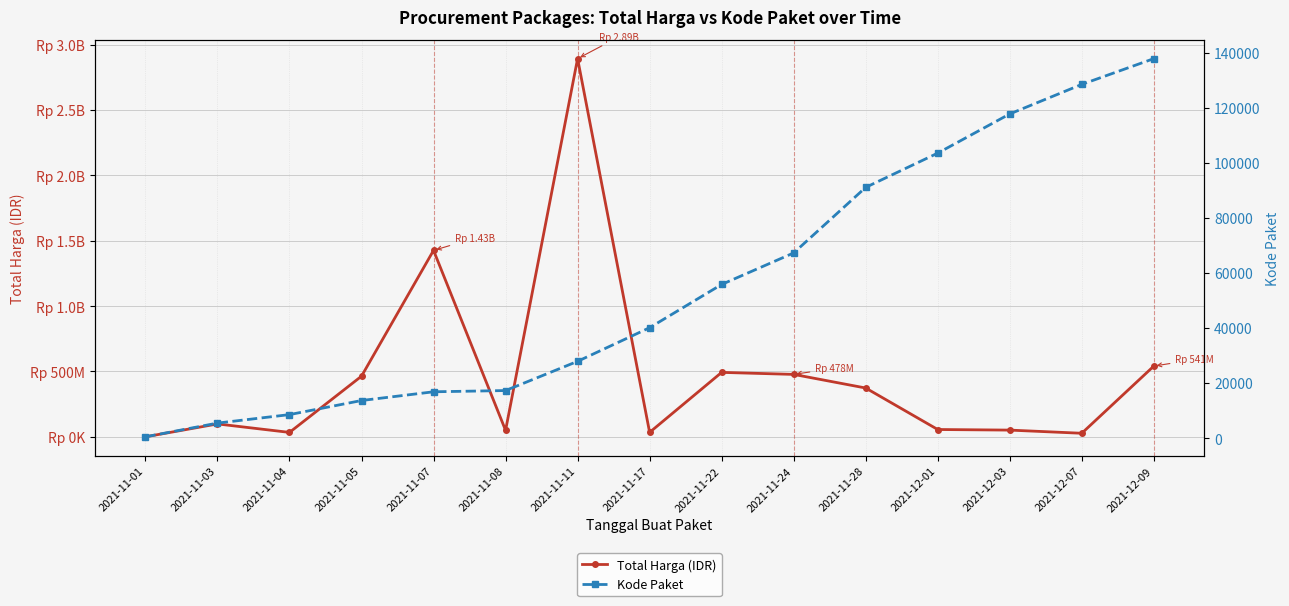

Rank the series at 2021-11-01 from highest to lowest value.

Total Harga (IDR), Kode Paket